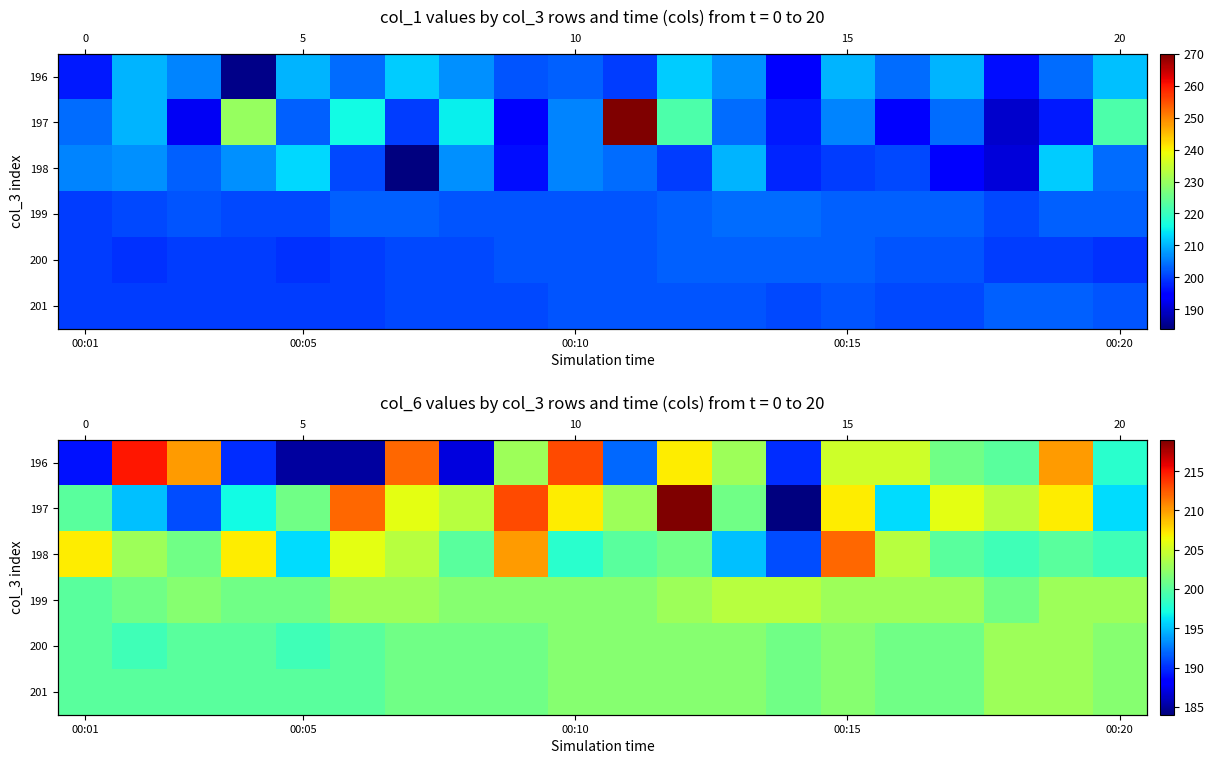

Rank the series by their maximum value, from lowest to highest.

200, 201, 199, 198, 196, 197